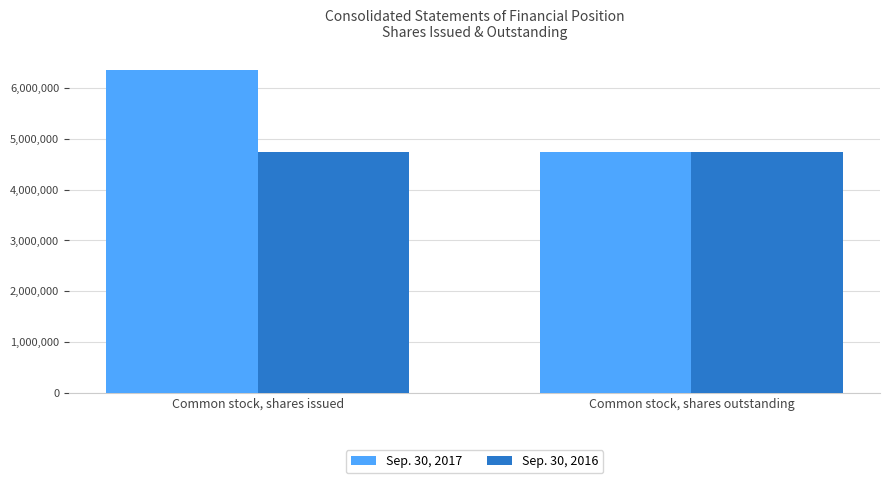

Which series has the largest total across all categories?

Sep. 30, 2017